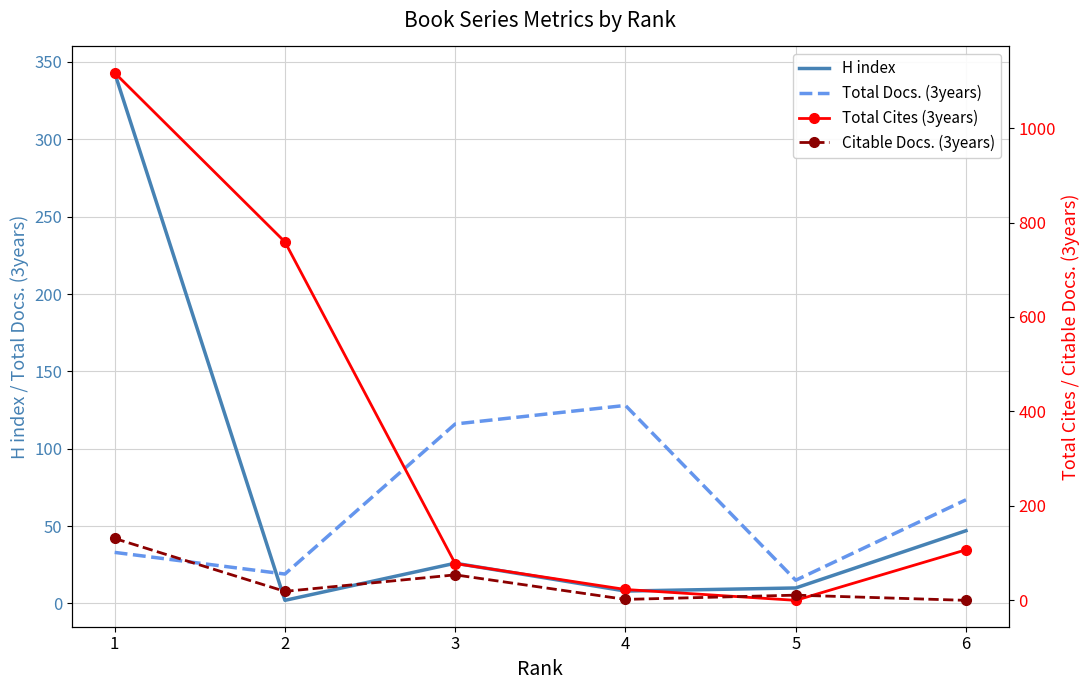

Rank the categories by Total Docs. (3years) value from lowest to highest.

5, 2, 1, 6, 3, 4